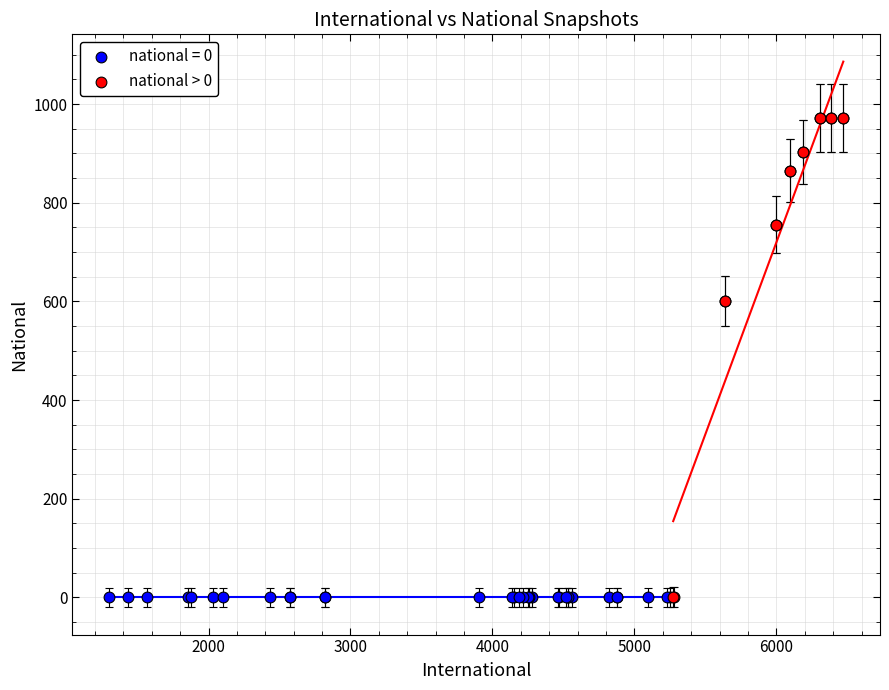

Which series contains the highest Y value?

national > 0